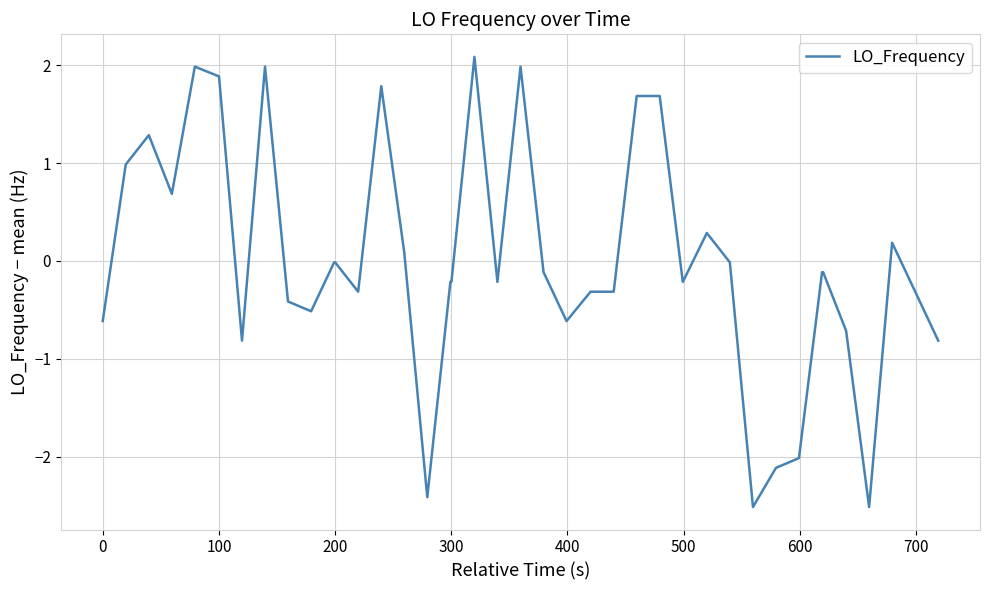

What is the maximum value shown in the chart?

2.1